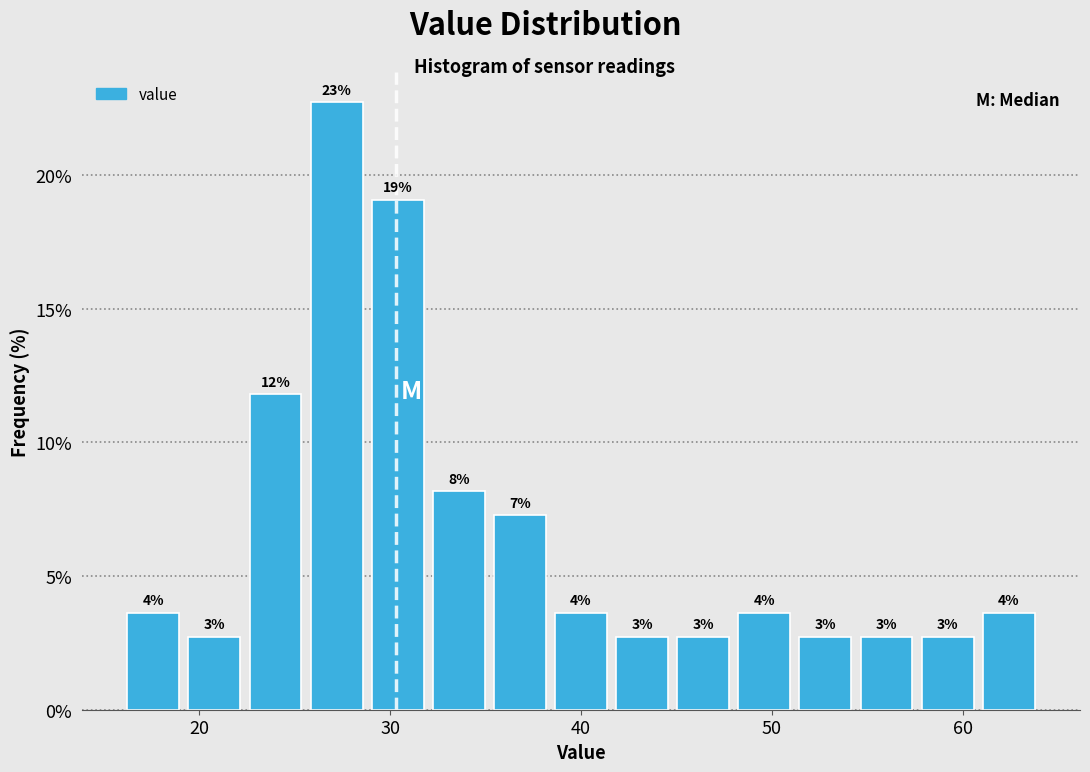

Around what value on the x-axis is the tallest bar? Give the approximate position of its centre, as read against the axis.

27